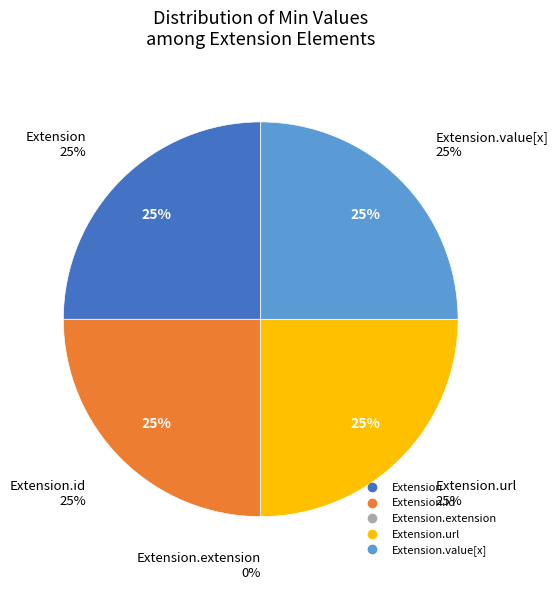

Which category has the smallest portion of the pie?

Extension.extension